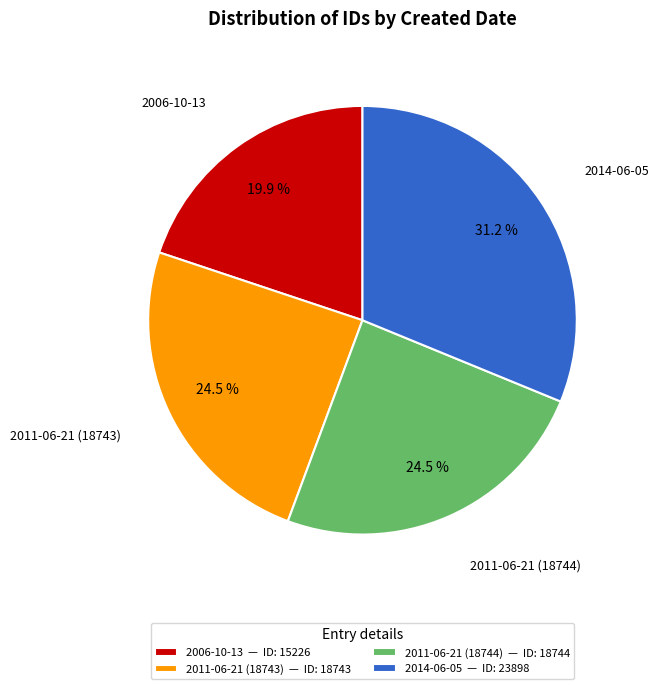

Between 2006-10-13 — ID: 15226 and 2011-06-21 (18743) — ID: 18743, which is larger?

2011-06-21 (18743) — ID: 18743